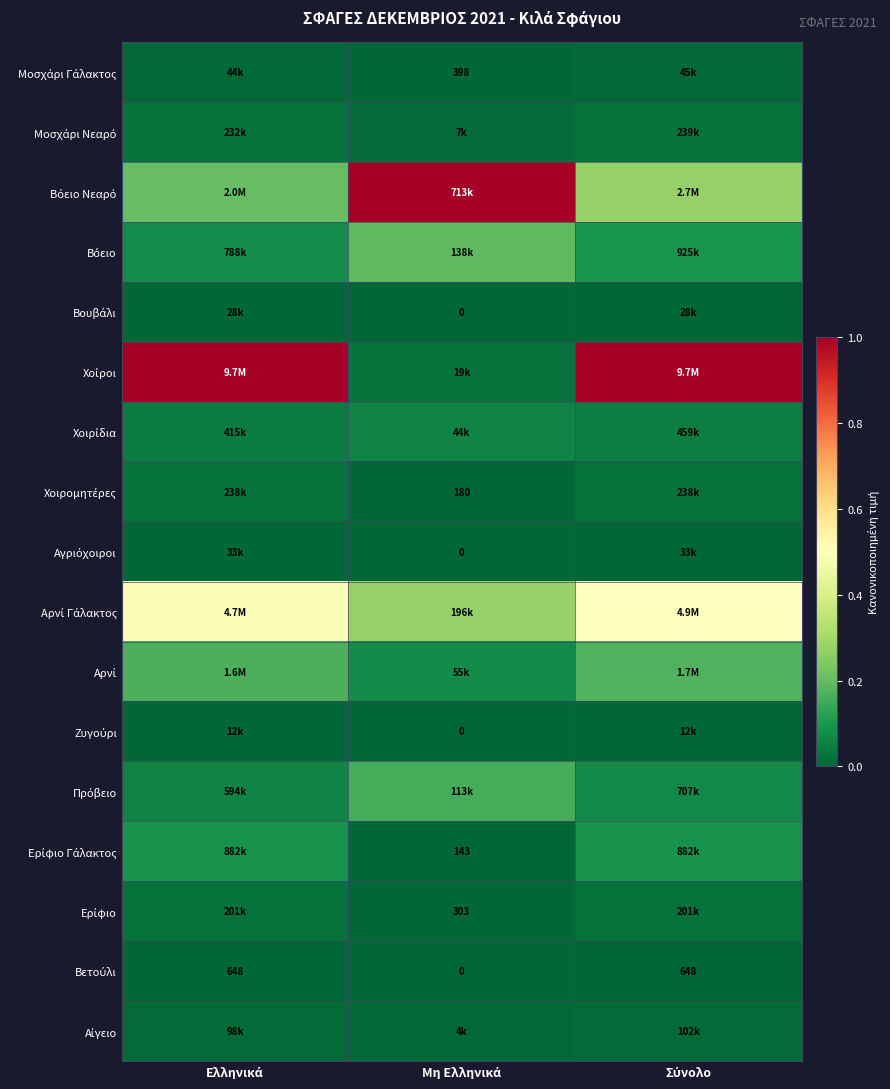

The Αίγειο series shows 0.0 at Ελληνικά. True or false?

True